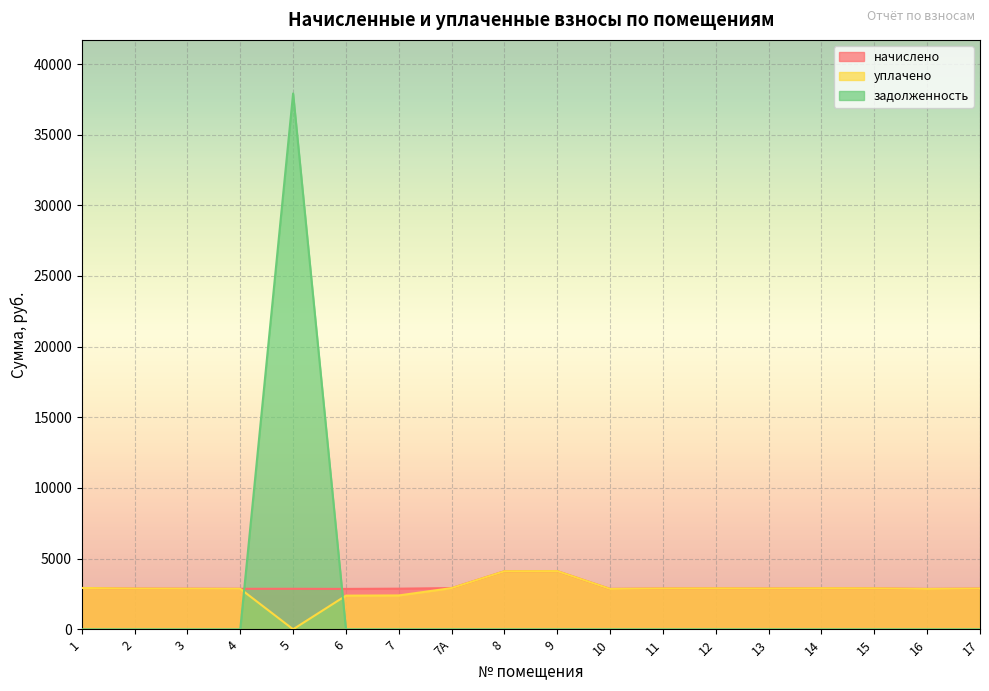

How many series are shown in this chart?

3